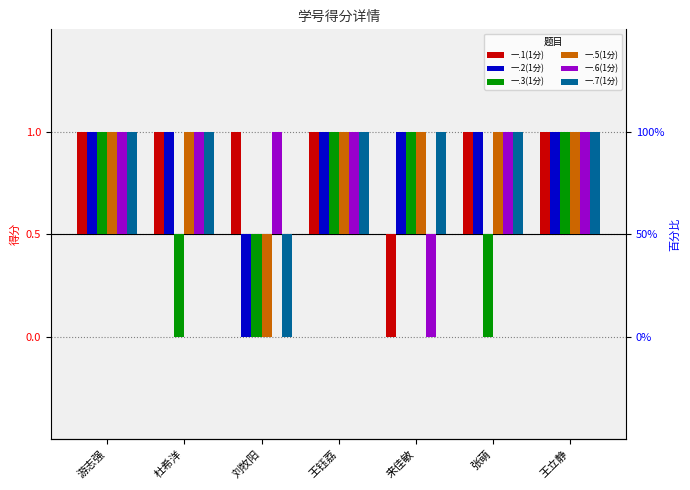

Count the number of data series in this chart.

6